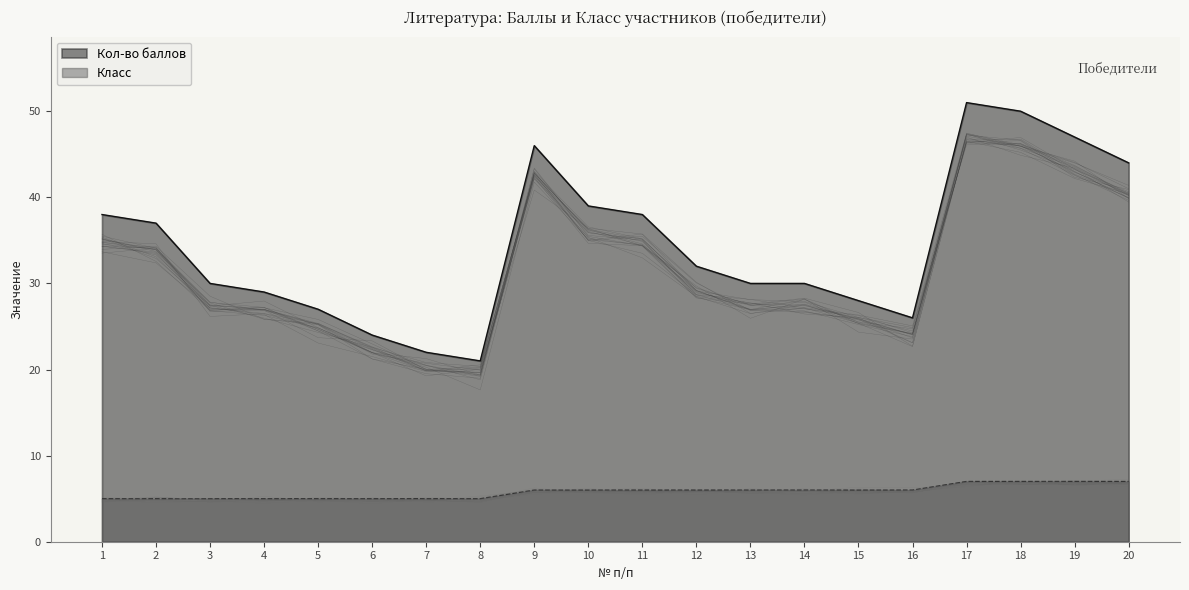

List the series in order of their peak value, highest first.

Кол-во баллов, Класс